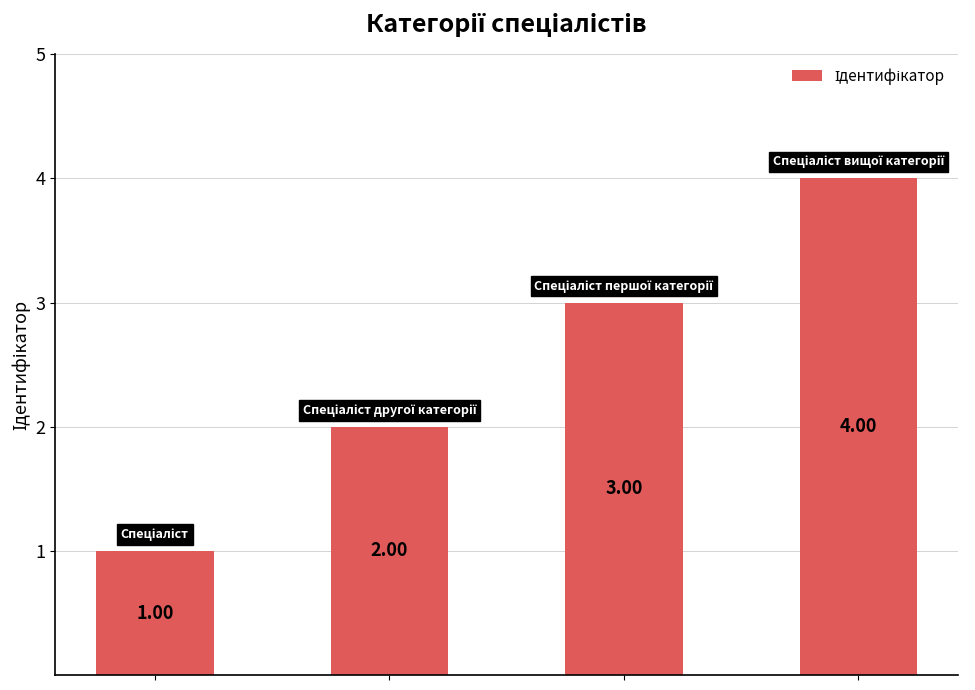

What is the value of the 1st bar from the left?

1